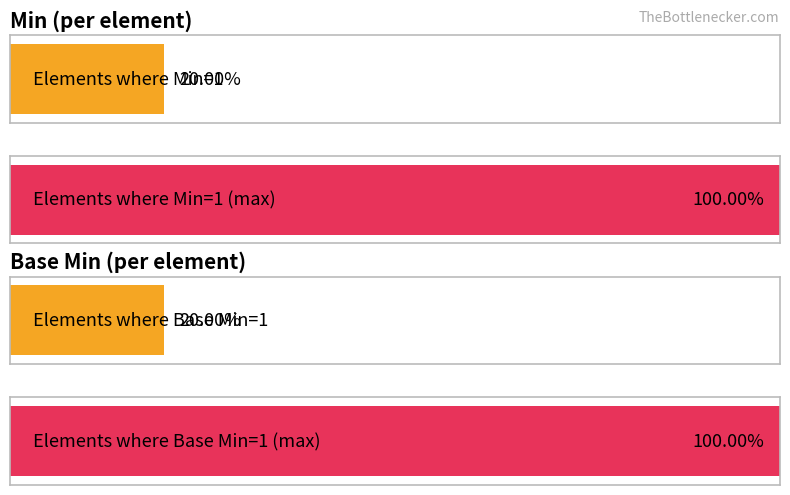

List the series in order of their peak value, highest first.

Min, Base Min